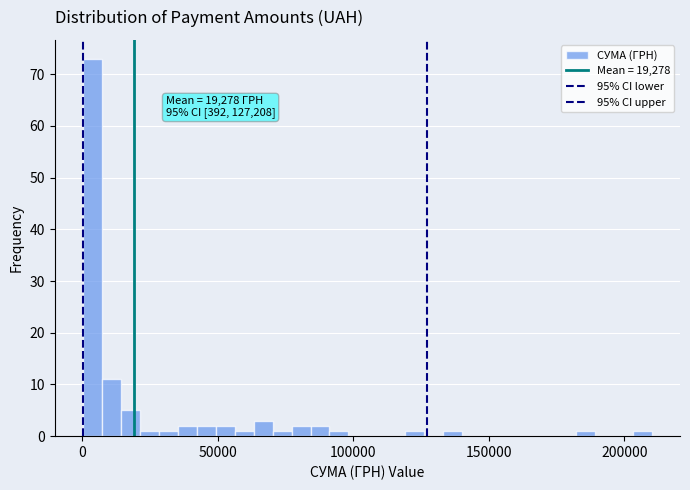

Read against the x-axis, roughly where is the centre of the tallest bar?

5000